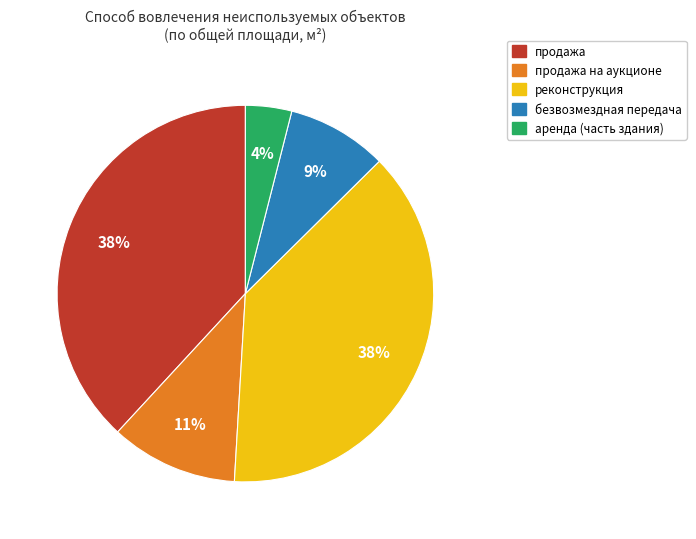

Is there a majority slice in this chart?

No